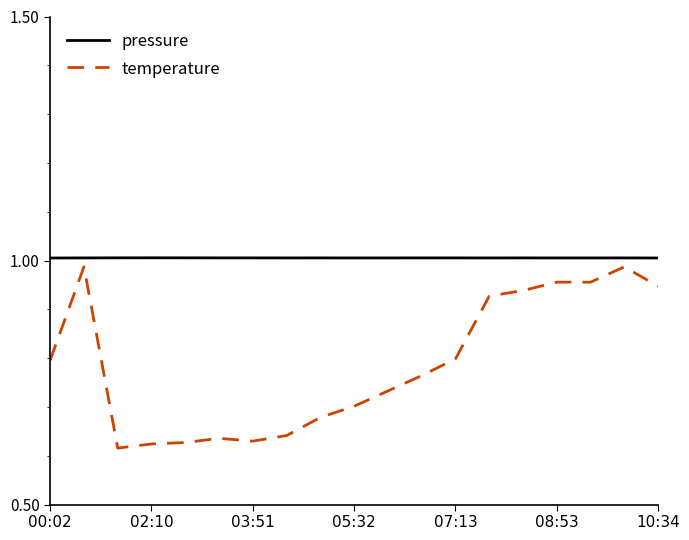

Which series has the largest range (max minus min)?

temperature